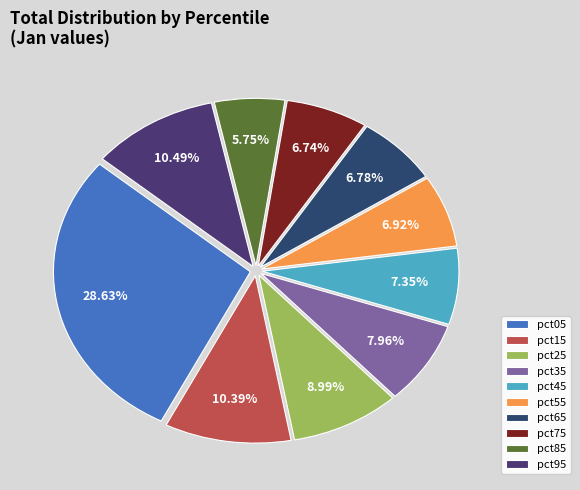

How many segments does this pie chart have?

10